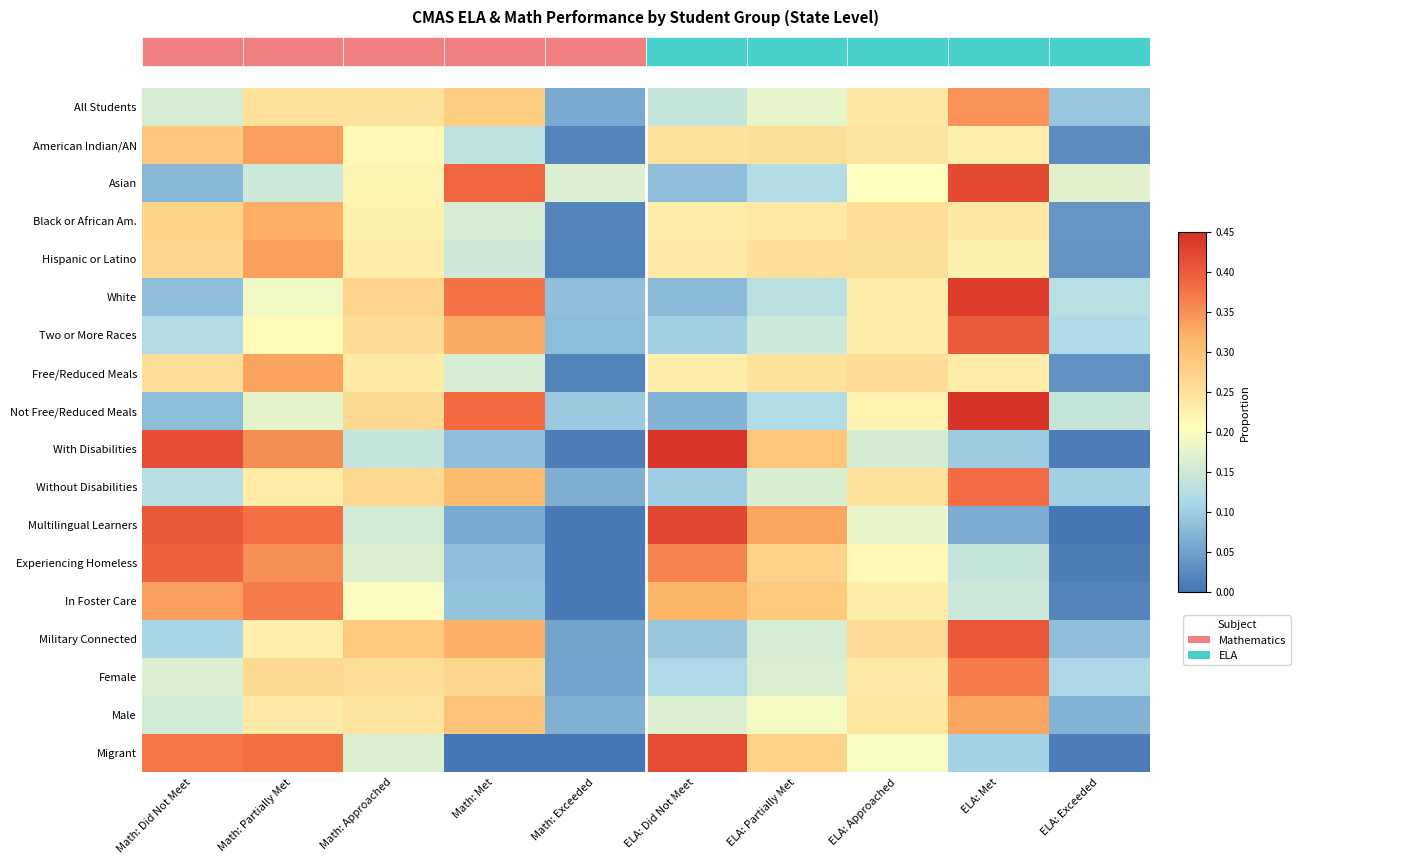

Between ELA: Exceeded and ELA: Approached, which is larger?

ELA: Approached